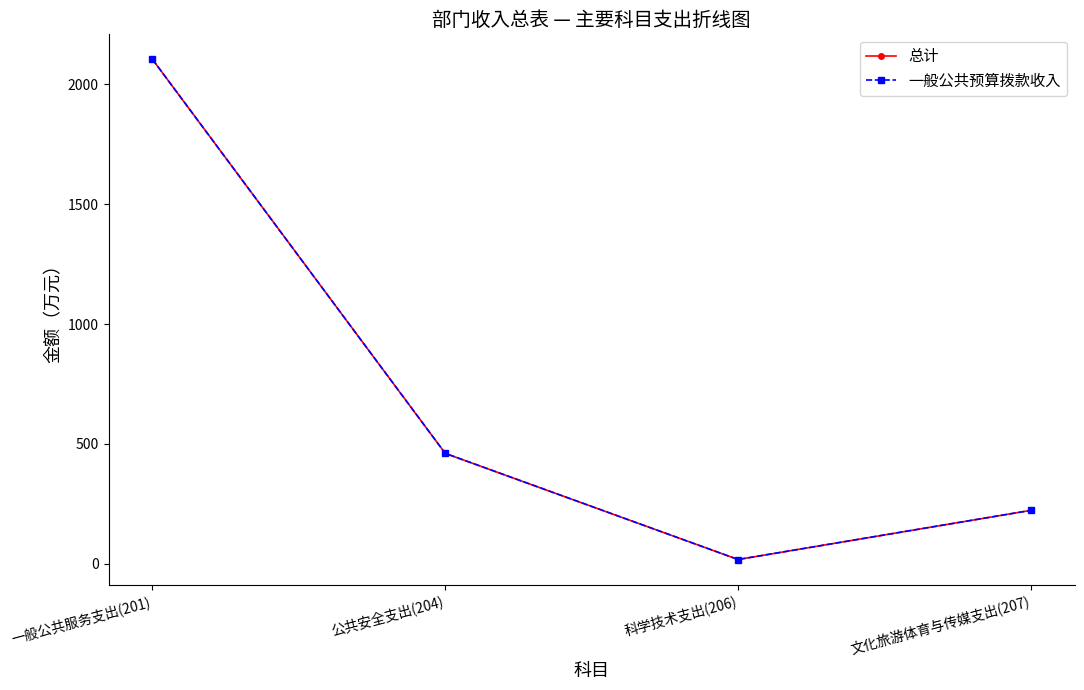

What is the total value across all series at 科学技术支出(206)?

36.0